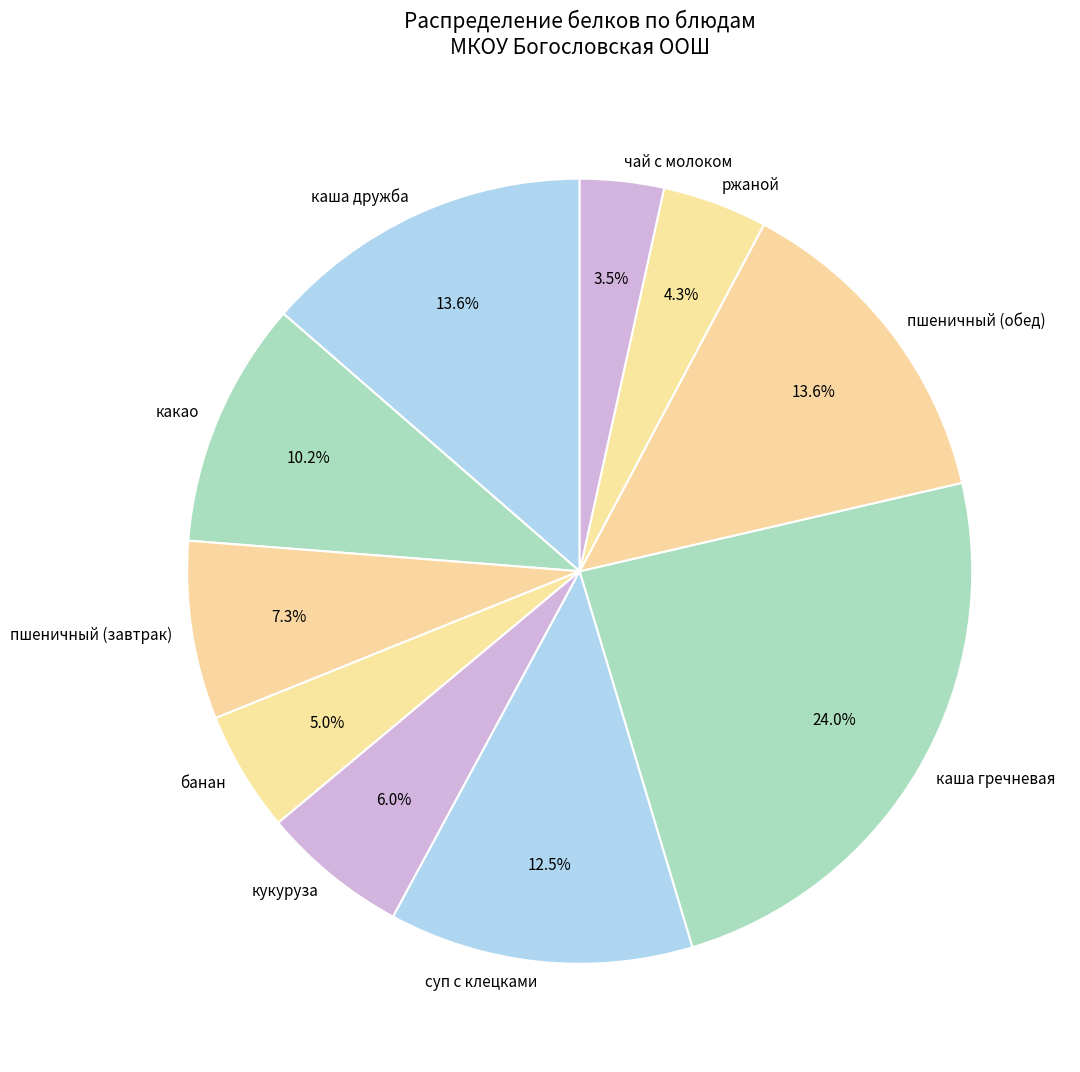

Is there any slice that represents more than half of the pie?

No